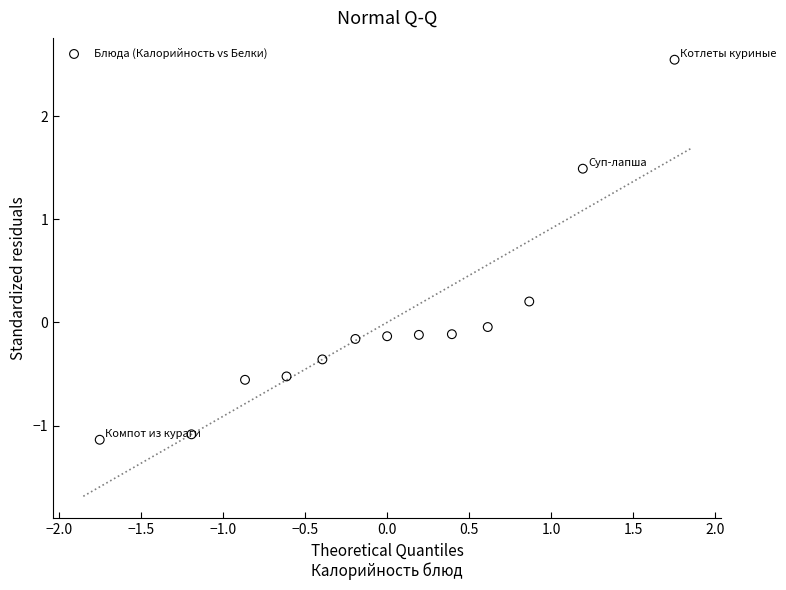

What is the range of X values (max minus min)?

3.5